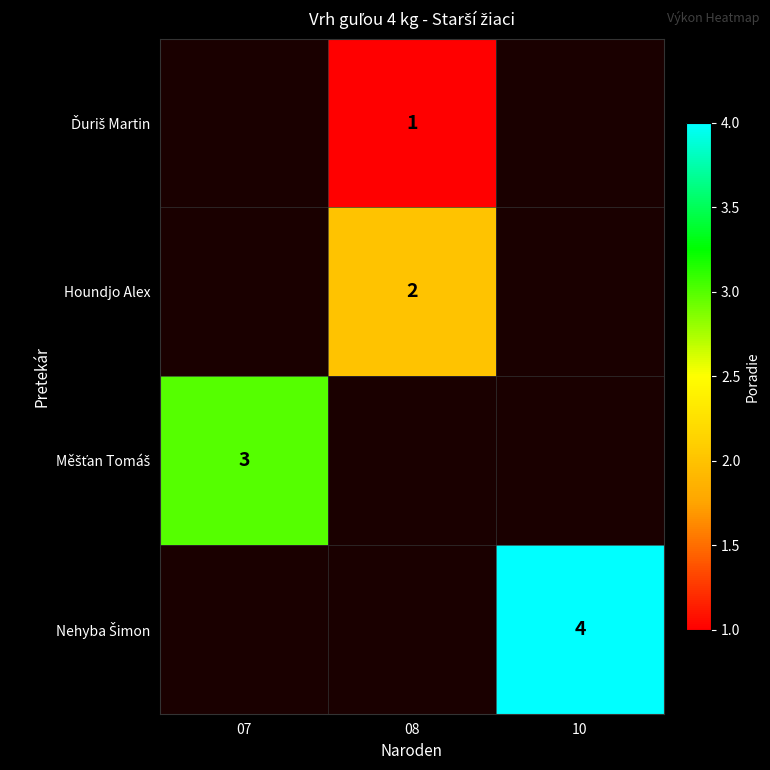

The Houndjo Alex series shows 2 at 08. True or false?

True